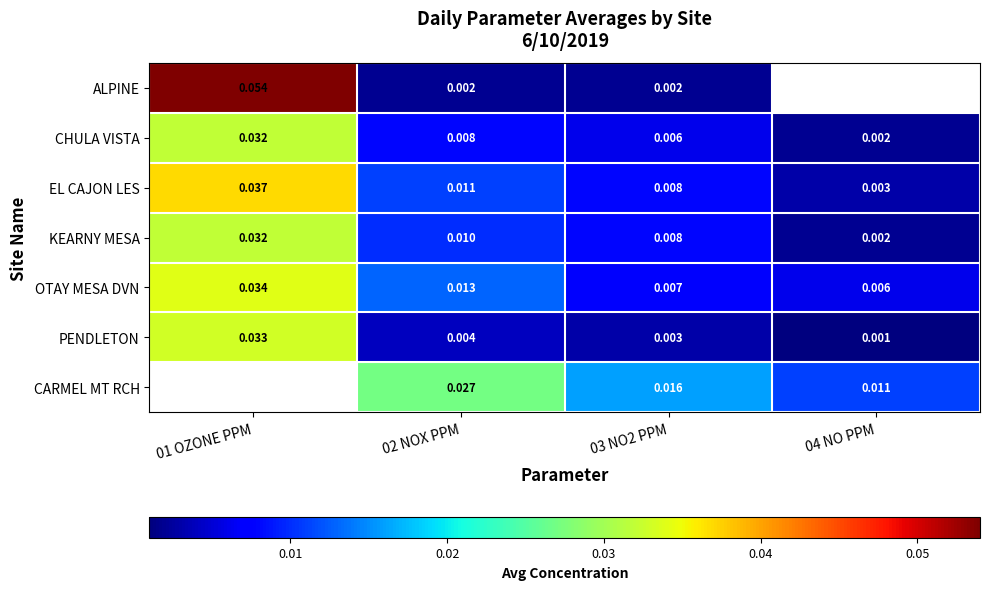

Which series changed the most between 02 NOX PPM and 03 NO2 PPM?

CARMEL MT RCH